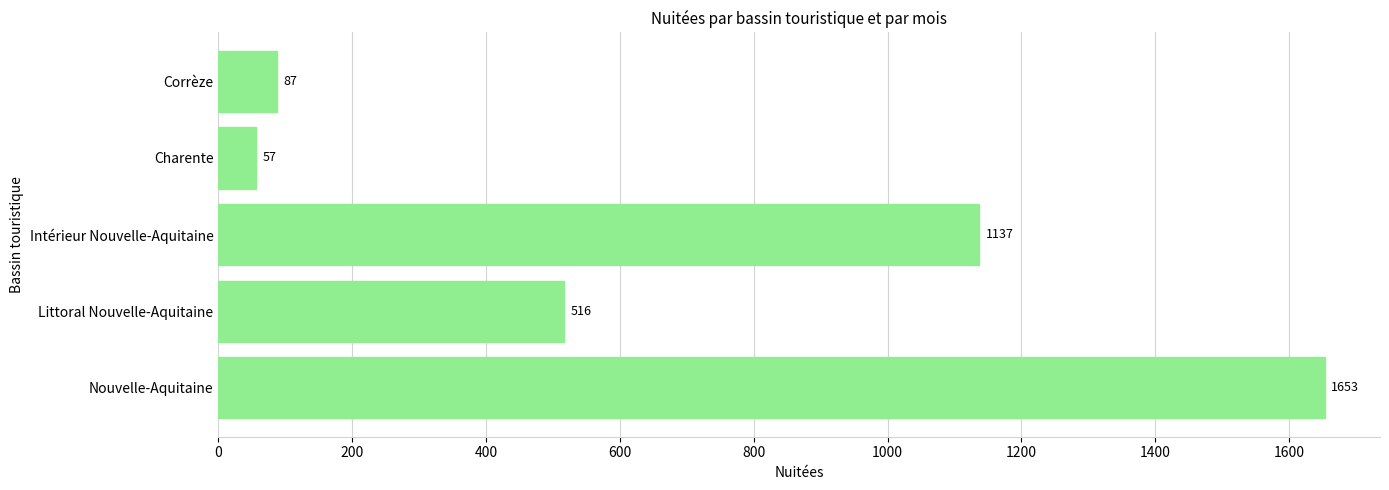

How many values are below 516?

2